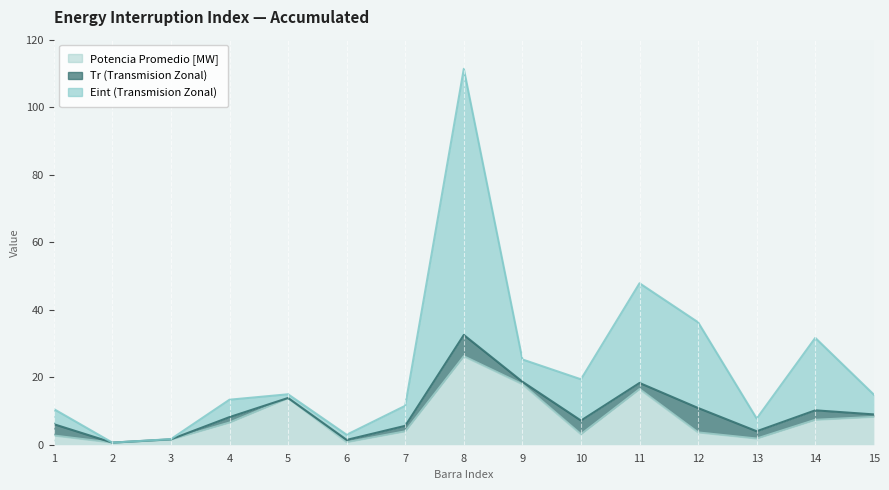

Between 6 and 8, which is larger?

8